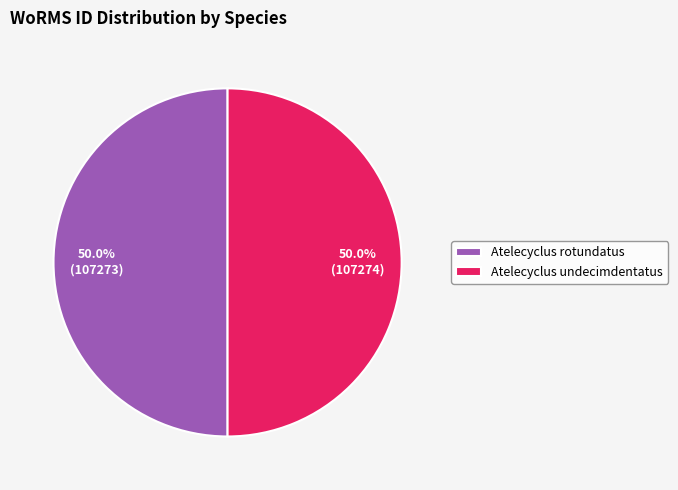

To the nearest percent, what percentage of the pie is Atelecyclus undecimdentatus?

50%